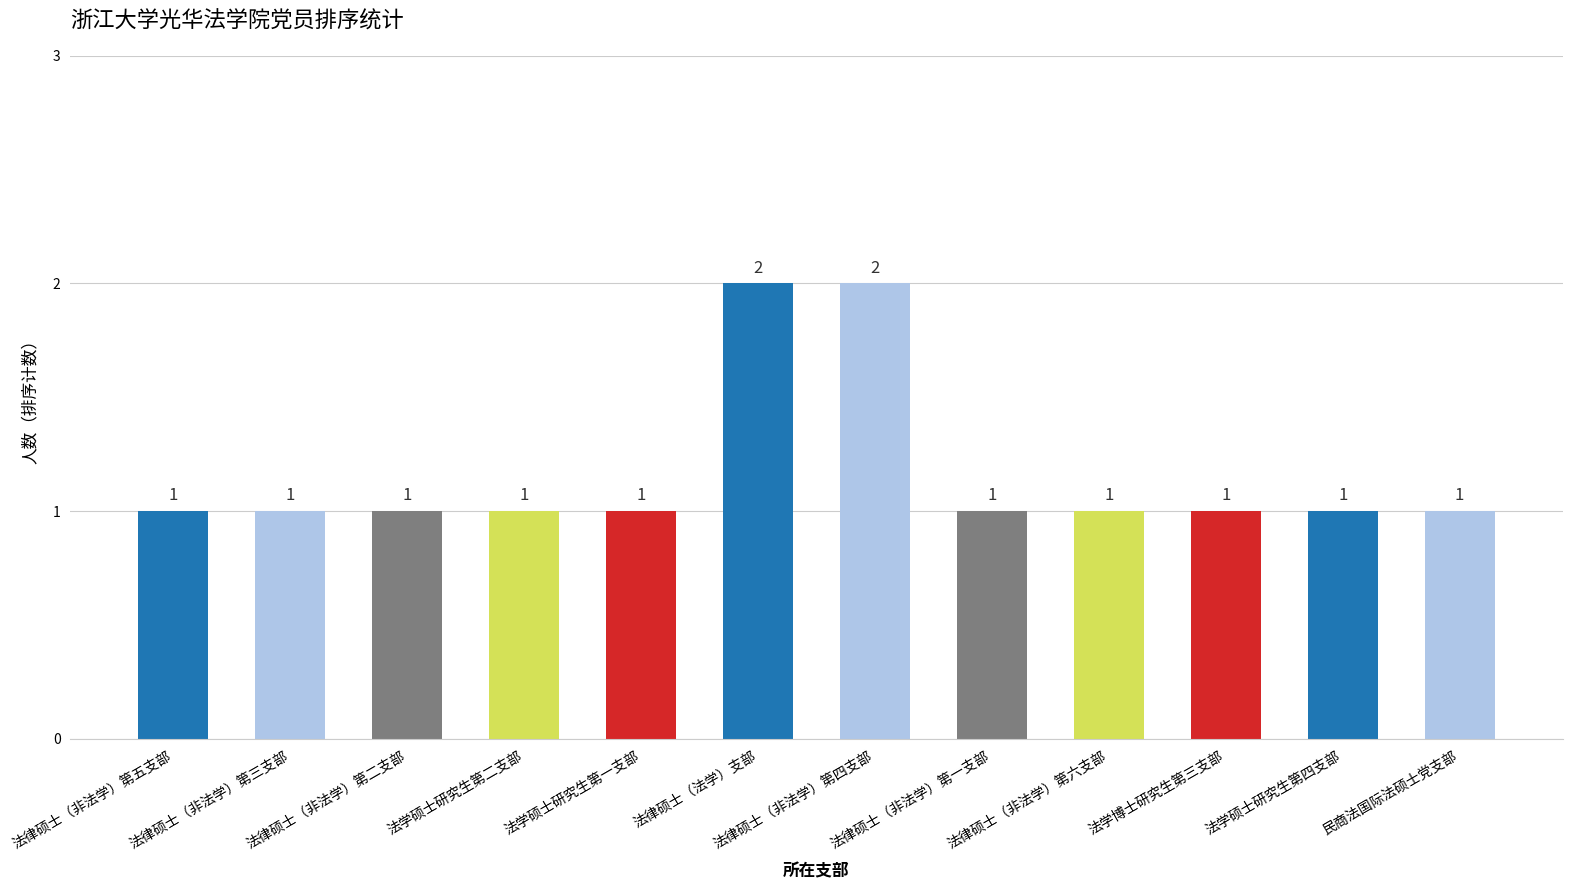

Which has a higher value, 法律硕士（非法学）第六支部 or 法律硕士（非法学）第四支部?

法律硕士（非法学）第四支部